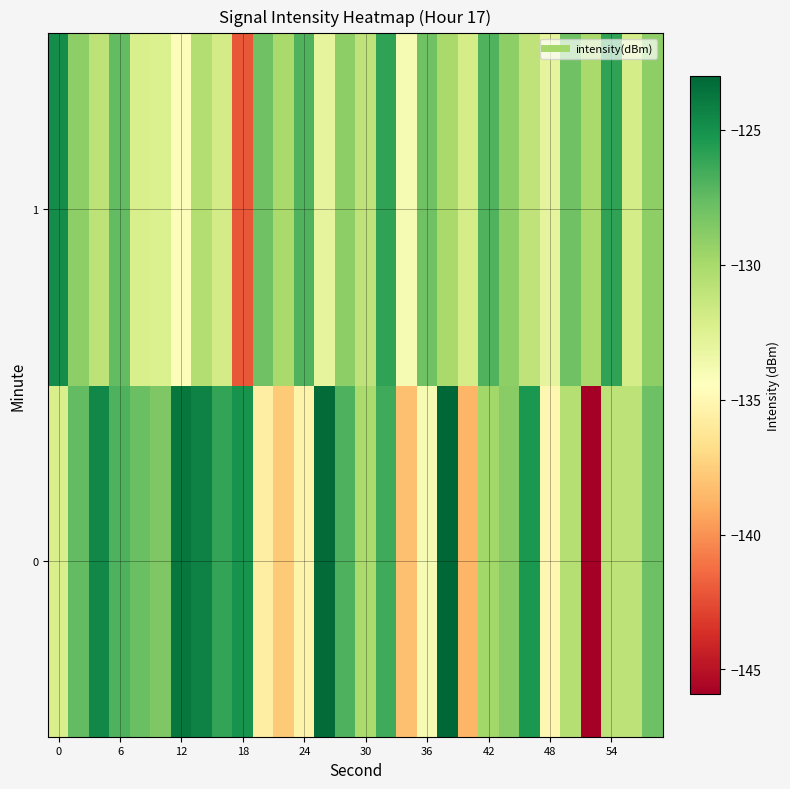

Rank the series by their maximum value, from lowest to highest.

1, 0